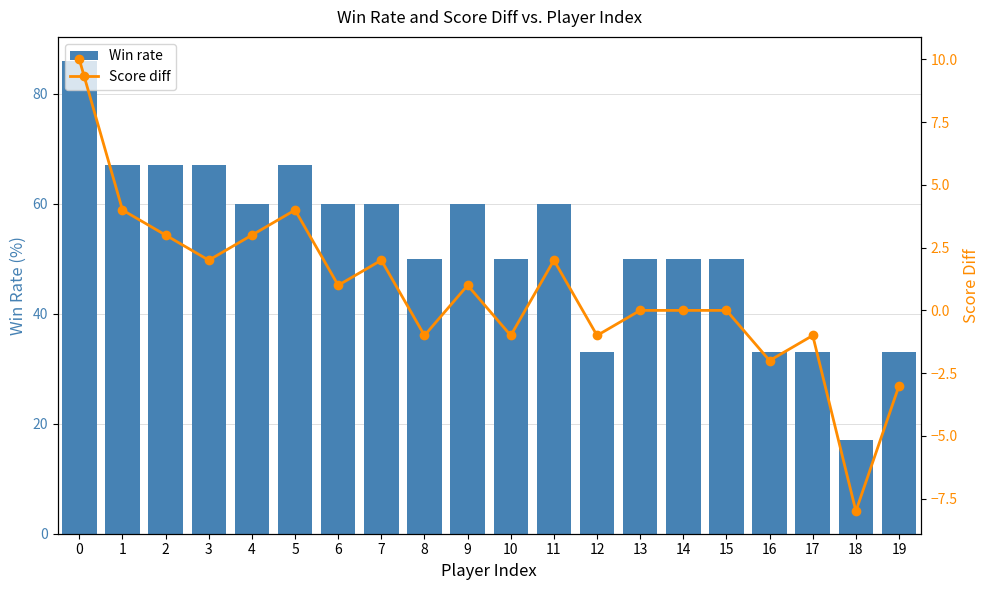

Is it true that Win rate equals 43 at 16?

False